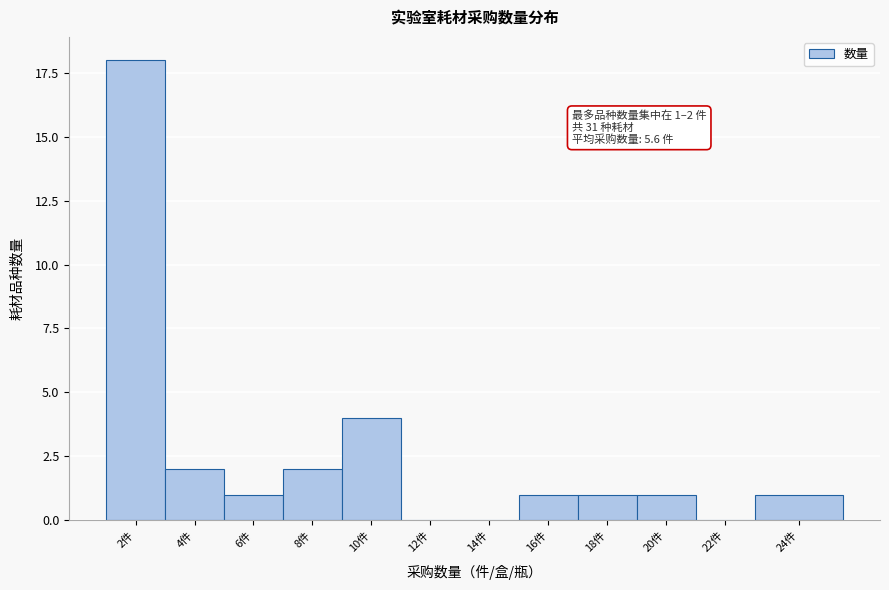

Reading left to right, transcribe all the data shown in this chart.

2件=18	4件=2	6件=1	8件=2	10件=4	12件=0	14件=0	16件=1	18件=1	20件=1	22件=0	24件=1